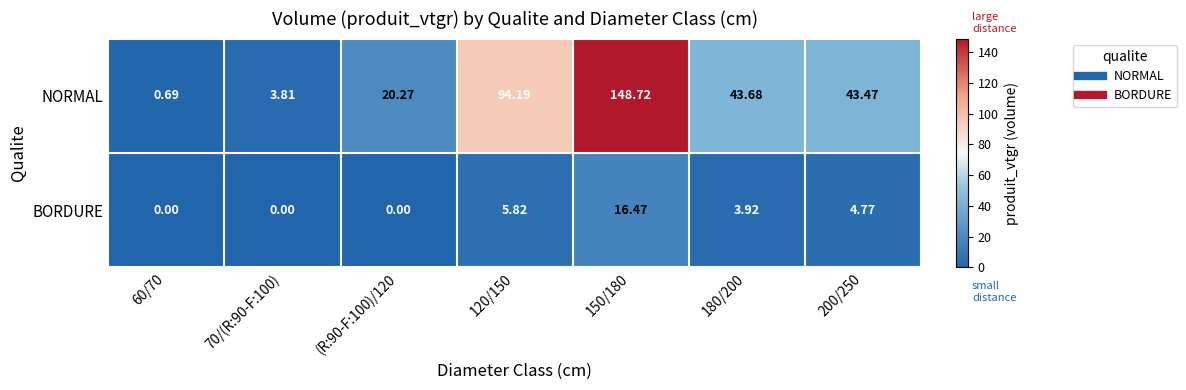

List the series in order of their overall mean, lowest first.

BORDURE, NORMAL